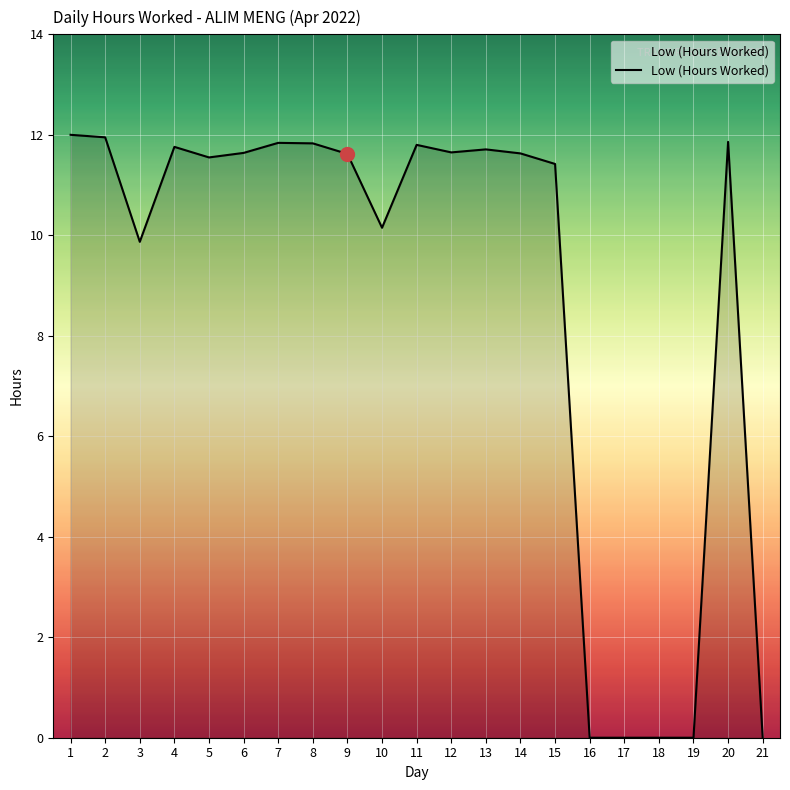

Is it true that the value at 13 is 4.5?

False